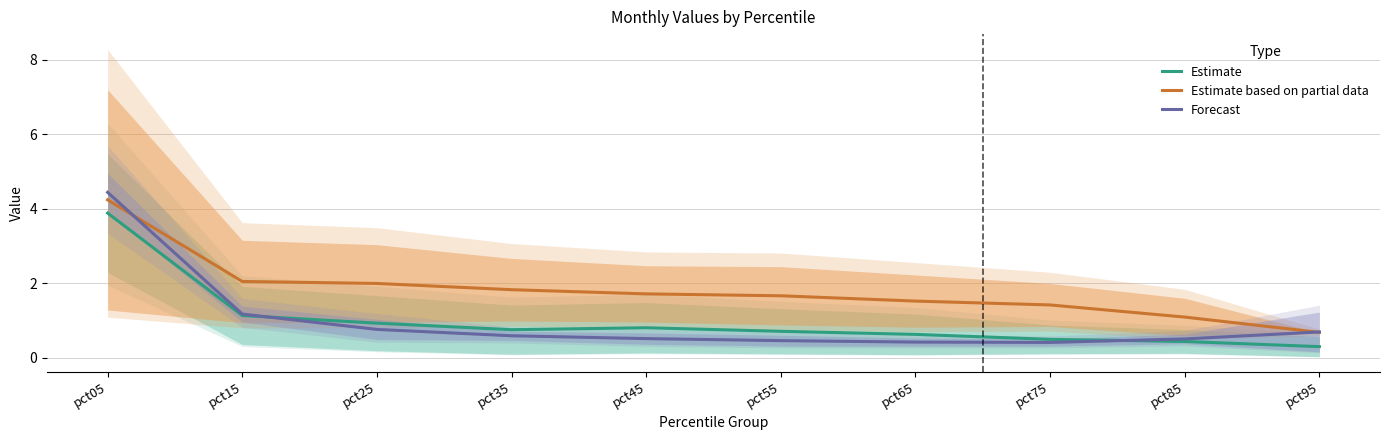

Is the value of Estimate based on partial data at pct05 greater than the value of Estimate at pct45?

Yes